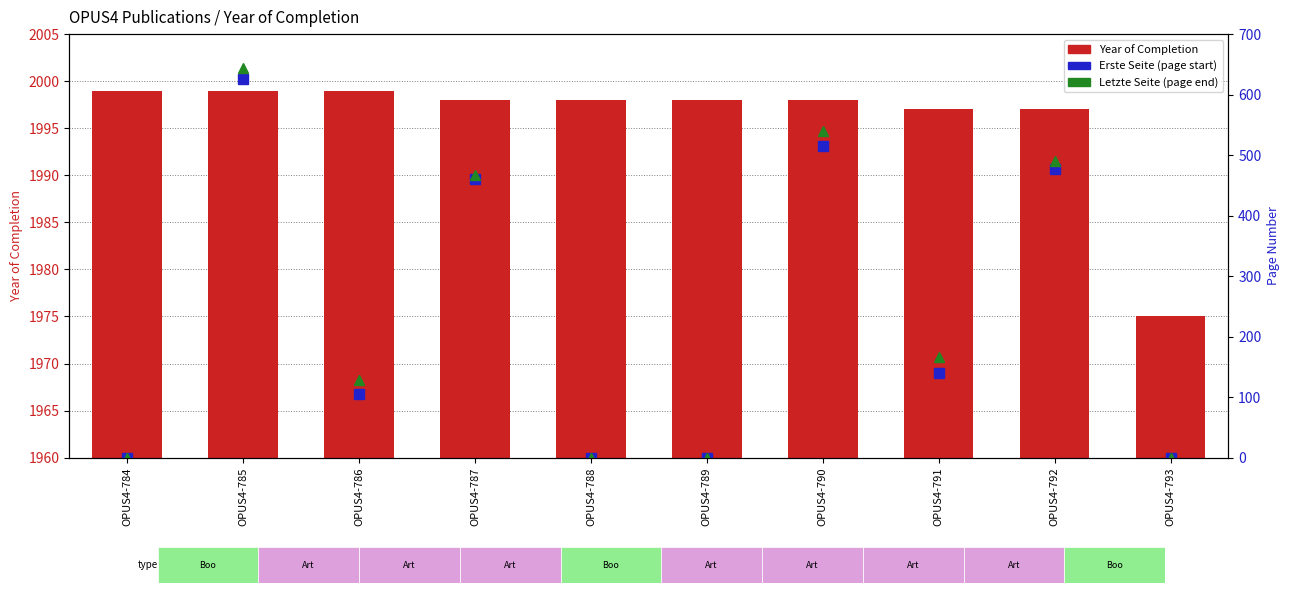

What is the value of the Year of Completion bar at the 8th from the left?

1997